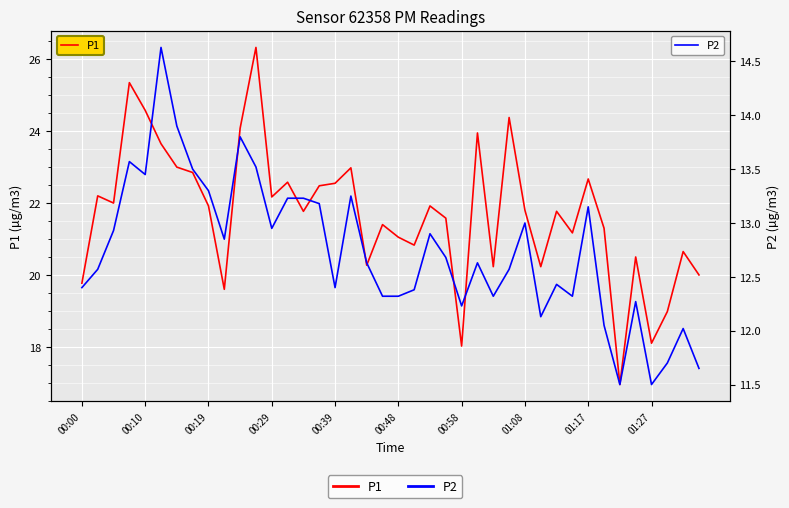

What is the average value of the P2 series?

12.7